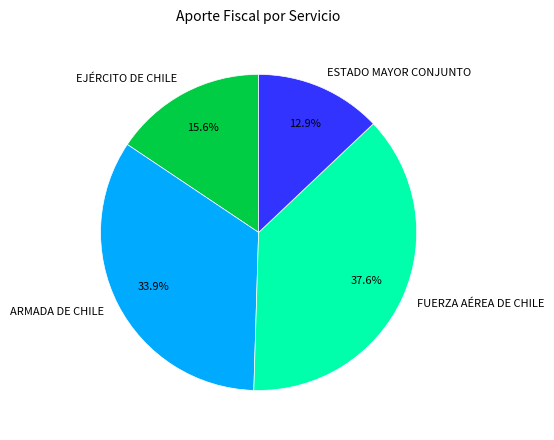

Is there any slice that represents more than half of the pie?

No